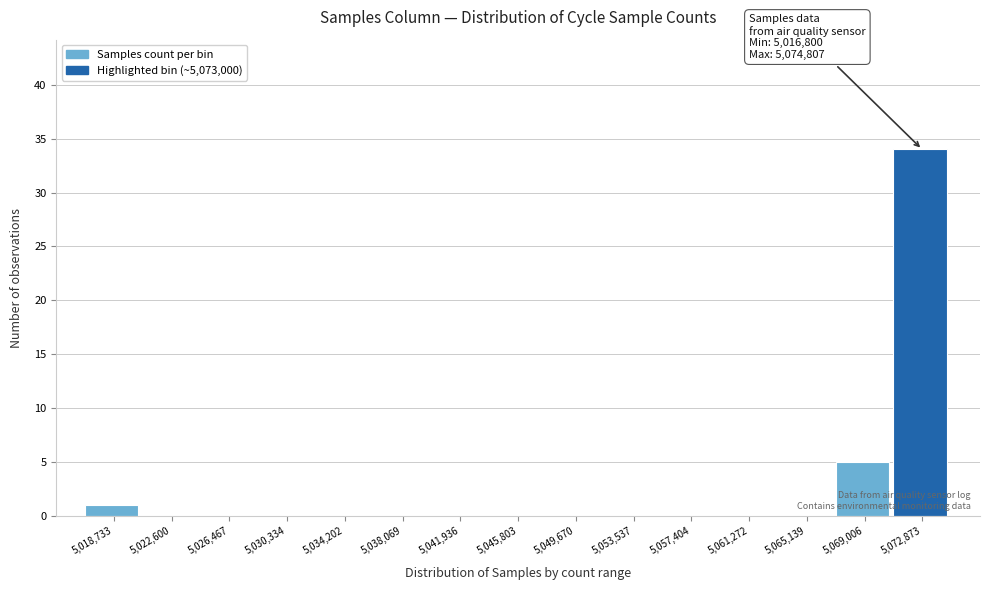

Over which range of the x-axis is the bar tallest?

5071000 to 5075000